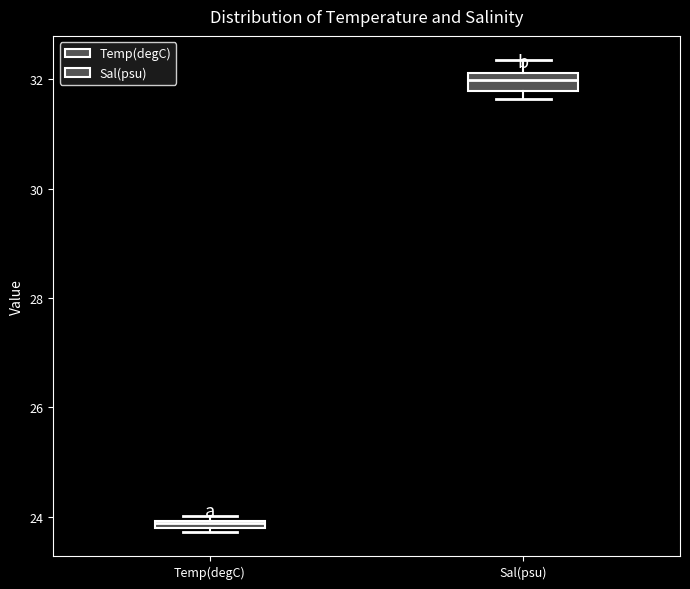

Where is the lower edge of the box for Temp(degC) on the y-axis? The values are not printed on the chart, so give them approximately, as read against the axis.

23.8